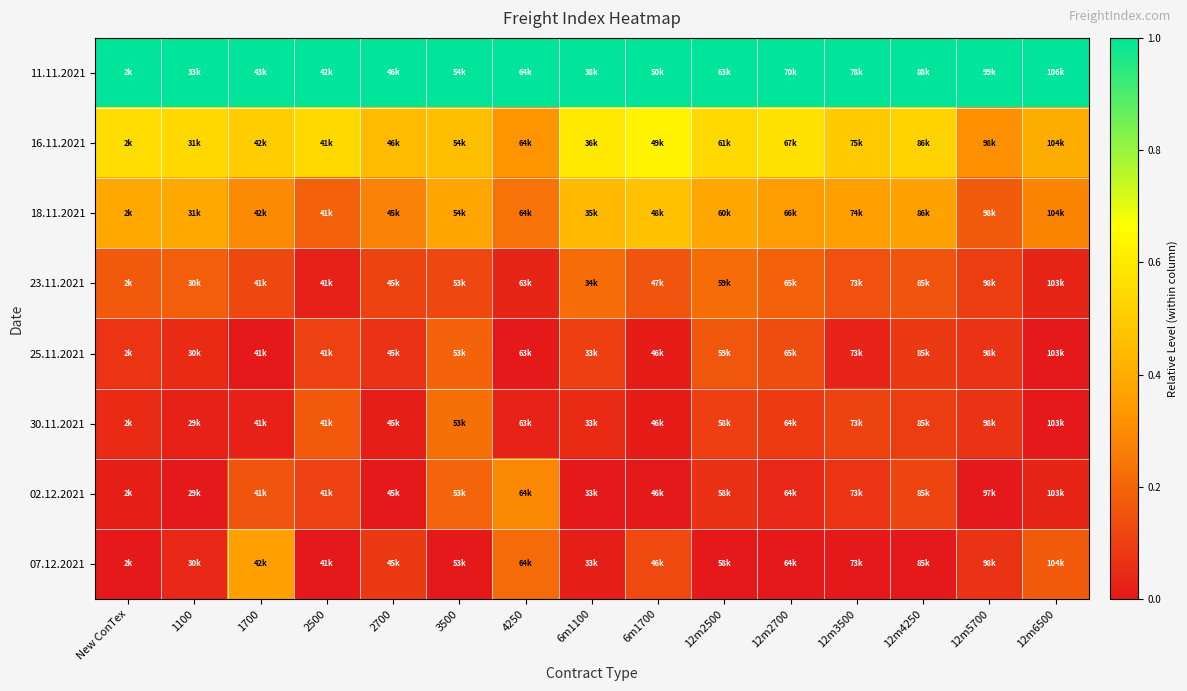

Reading left to right, extract all data points from this chart.

11.11.2021: New ConTex=1.0	1100=1.0	1700=1.0	2500=1.0	2700=1.0	3500=1.0	4250=1.0	6m1100=1.0	6m1700=1.0	12m2500=1.0	12m2700=1.0	12m3500=1.0	12m4250=1.0	12m5700=1.0	12m6500=1.0
16.11.2021: New ConTex=0.6	1100=0.5	1700=0.5	2500=0.5	2700=0.4	3500=0.5	4250=0.3	6m1100=0.6	6m1700=0.6	12m2500=0.5	12m2700=0.6	12m3500=0.5	12m4250=0.5	12m5700=0.3	12m6500=0.4
18.11.2021: New ConTex=0.4	1100=0.4	1700=0.3	2500=0.2	2700=0.3	3500=0.4	4250=0.2	6m1100=0.4	6m1700=0.5	12m2500=0.4	12m2700=0.3	12m3500=0.4	12m4250=0.4	12m5700=0.2	12m6500=0.3
23.11.2021: New ConTex=0.2	1100=0.2	1700=0.1	2500=0.0	2700=0.1	3500=0.1	4250=0.0	6m1100=0.2	6m1700=0.2	12m2500=0.2	12m2700=0.2	12m3500=0.1	12m4250=0.2	12m5700=0.1	12m6500=0.0
25.11.2021: New ConTex=0.1	1100=0.1	1700=0.0	2500=0.1	2700=0.1	3500=0.2	4250=0.0	6m1100=0.1	6m1700=0.0	12m2500=0.2	12m2700=0.1	12m3500=0.0	12m4250=0.1	12m5700=0.1	12m6500=0.0
30.11.2021: New ConTex=0.0	1100=0.0	1700=0.0	2500=0.2	2700=0.0	3500=0.2	4250=0.0	6m1100=0.0	6m1700=0.0	12m2500=0.1	12m2700=0.1	12m3500=0.1	12m4250=0.1	12m5700=0.1	12m6500=0.0
02.12.2021: New ConTex=0.0	1100=0.0	1700=0.2	2500=0.1	2700=0.0	3500=0.2	4250=0.3	6m1100=0.0	6m1700=0.0	12m2500=0.1	12m2700=0.0	12m3500=0.1	12m4250=0.1	12m5700=0.0	12m6500=0.0
07.12.2021: New ConTex=0.0	1100=0.0	1700=0.4	2500=0.0	2700=0.1	3500=0.0	4250=0.2	6m1100=0.0	6m1700=0.1	12m2500=0.0	12m2700=0.0	12m3500=0.0	12m4250=0.0	12m5700=0.1	12m6500=0.2